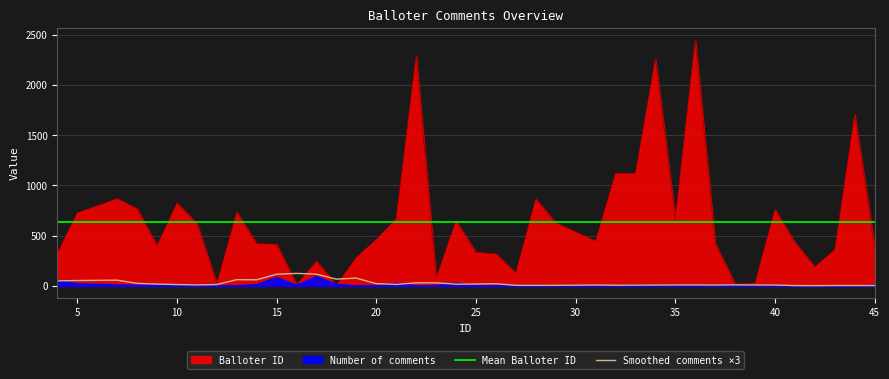

What is the value of the Mean Balloter ID point at the 12th from the left?

637.2